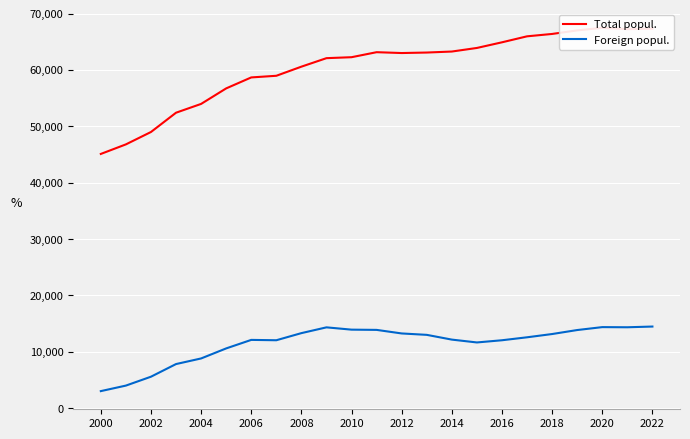

What is the minimum value for Foreign popul.?

3021